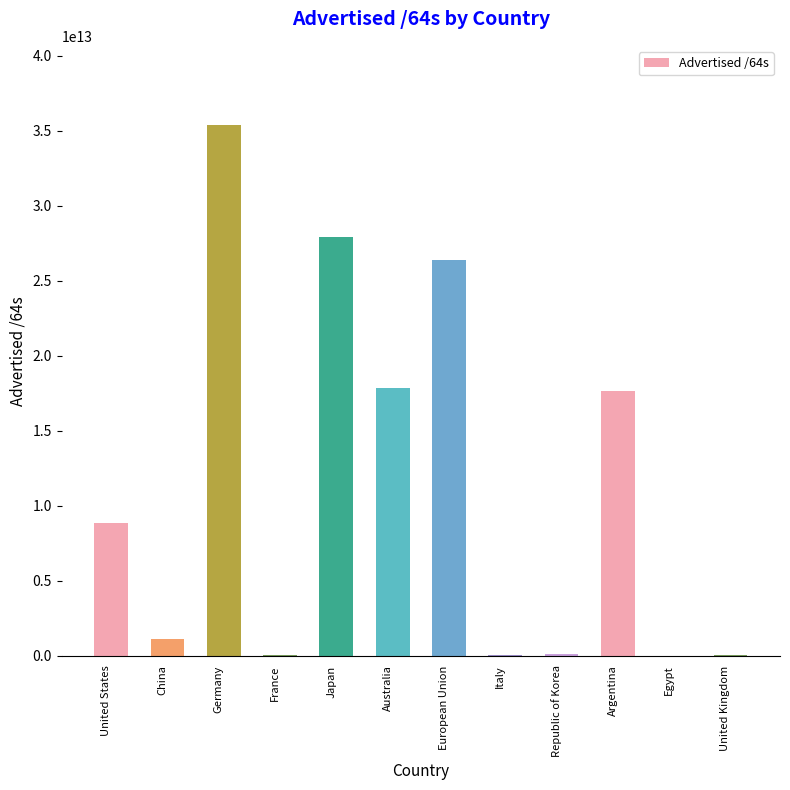

Approximately how many times larger is the value at Japan compared to Germany?

0.8